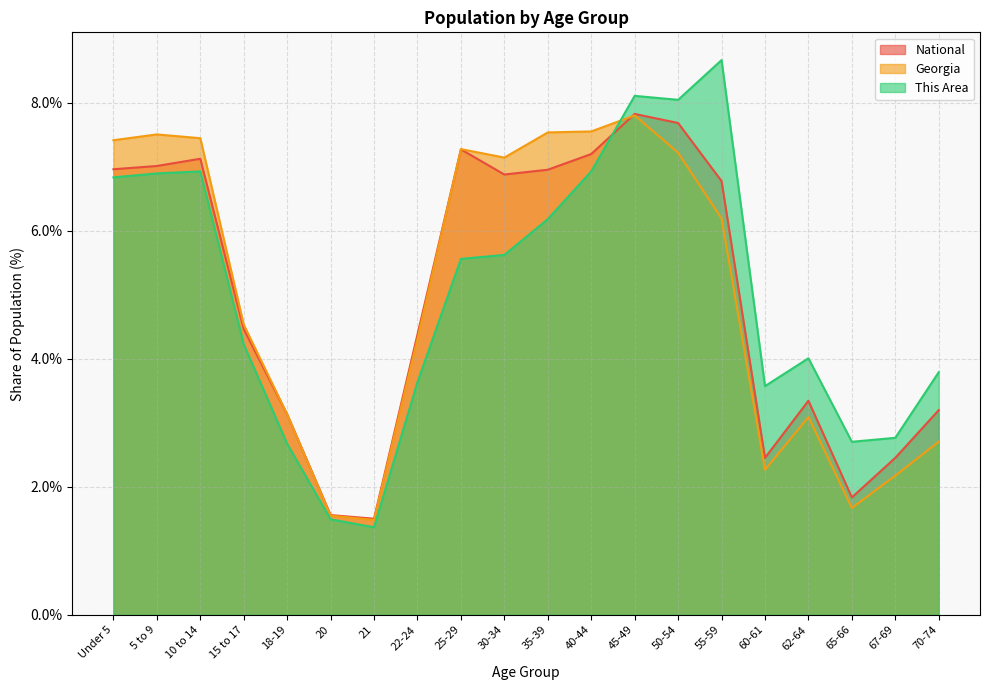

Between which two adjacent categories do National and Georgia first intersect?

18-19 and 20